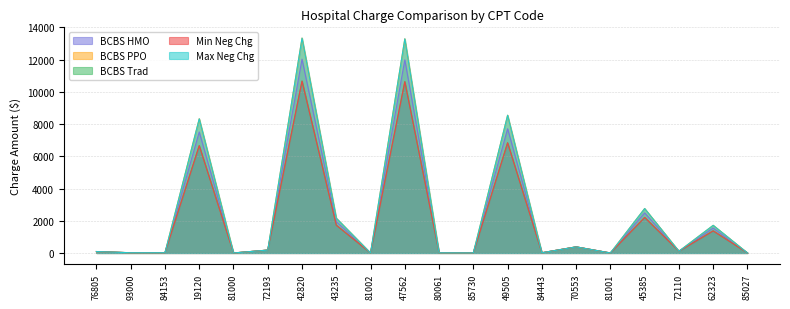

Rank the series by their maximum value, from highest to lowest.

BCBS PPO, Max Neg Chg, BCBS HMO, BCBS Trad, Min Neg Chg